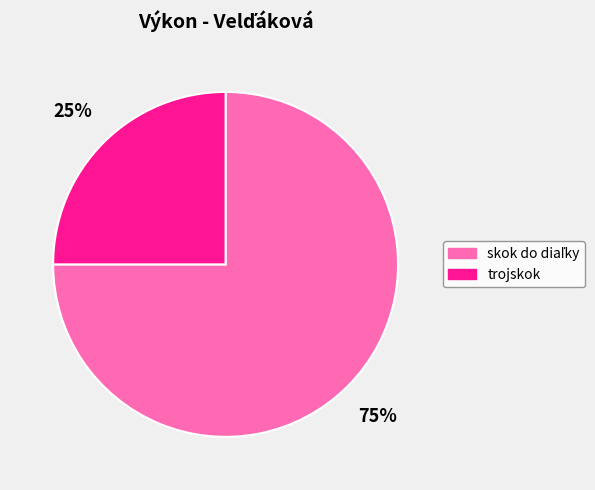

To the nearest percent, what is the difference between the largest and smallest slice percentages?

50%